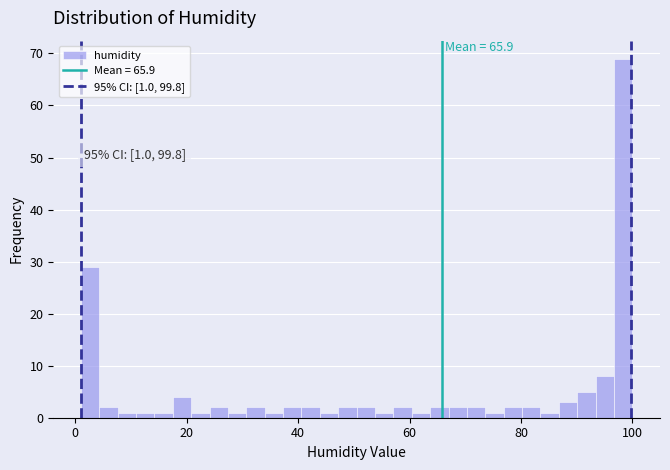

Around what value on the x-axis is the tallest bar? Give the approximate position of its centre, as read against the axis.

98